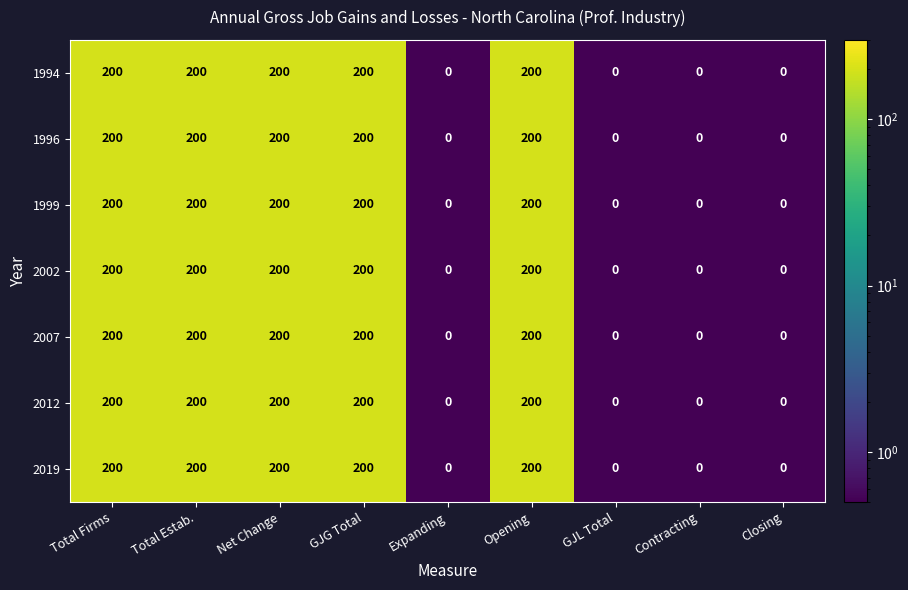

What is the maximum value shown in the chart?

200